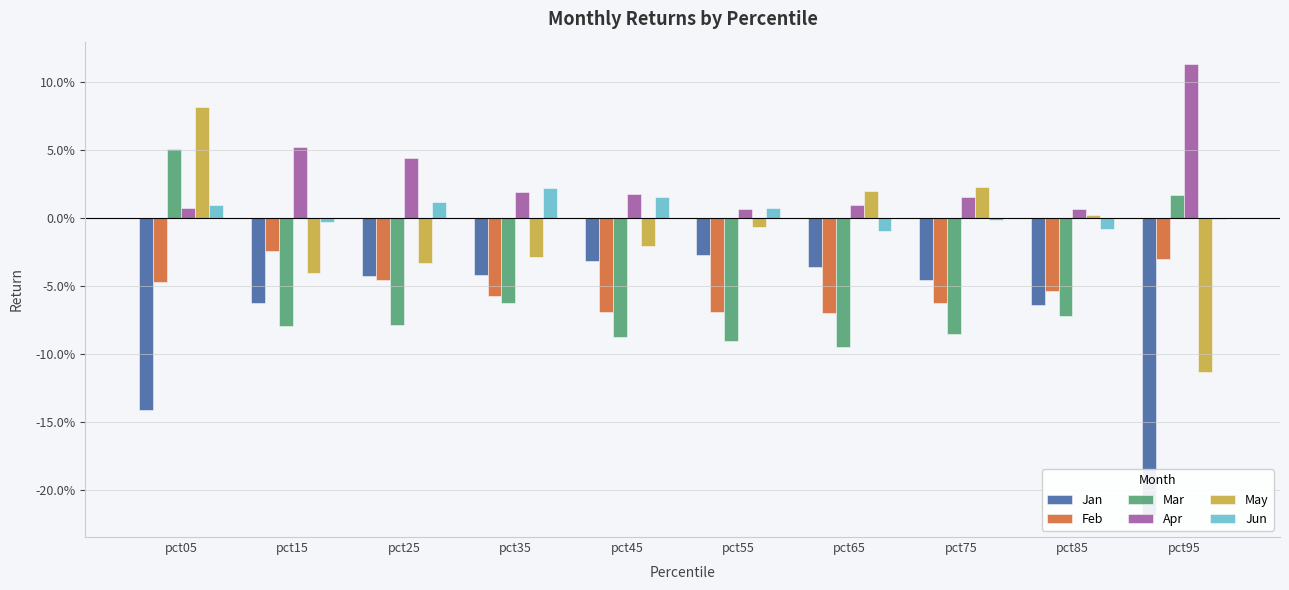

Which category has the highest value in the Jun series?

pct35